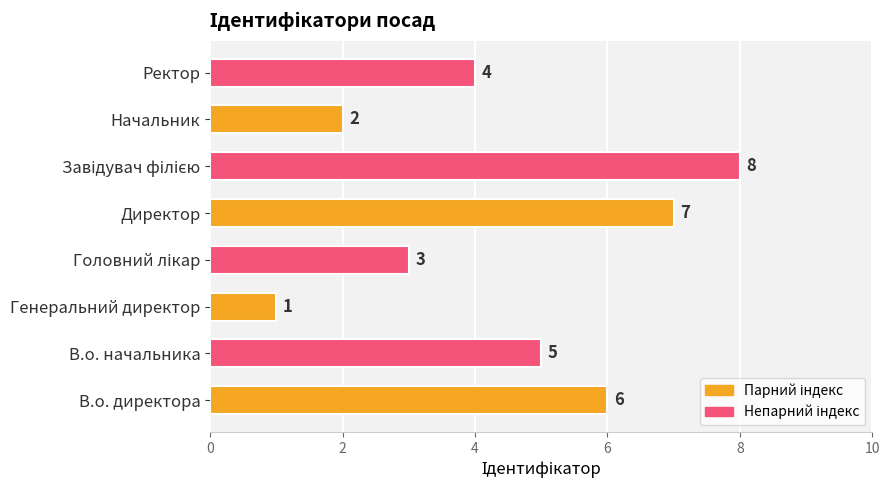

What is the sum of all values?

36